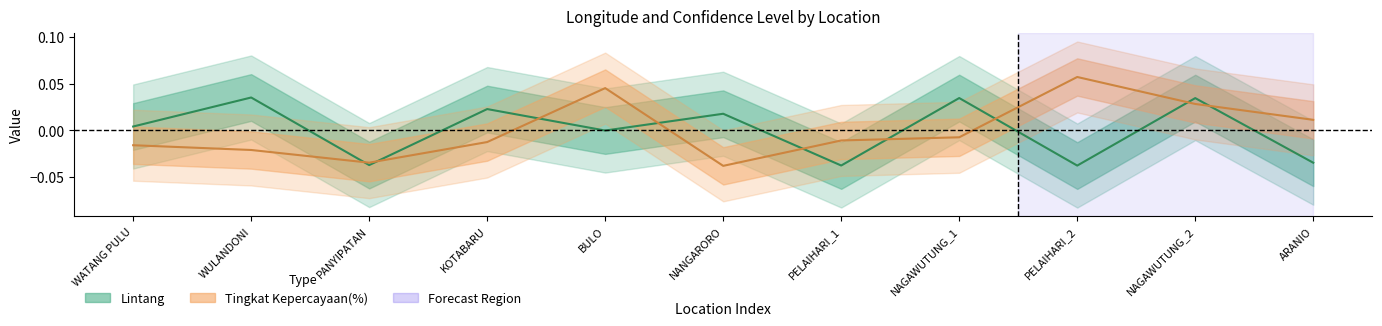

What are all the series names shown in the legend?

Lintang, Tingkat Kepercayaan(%)